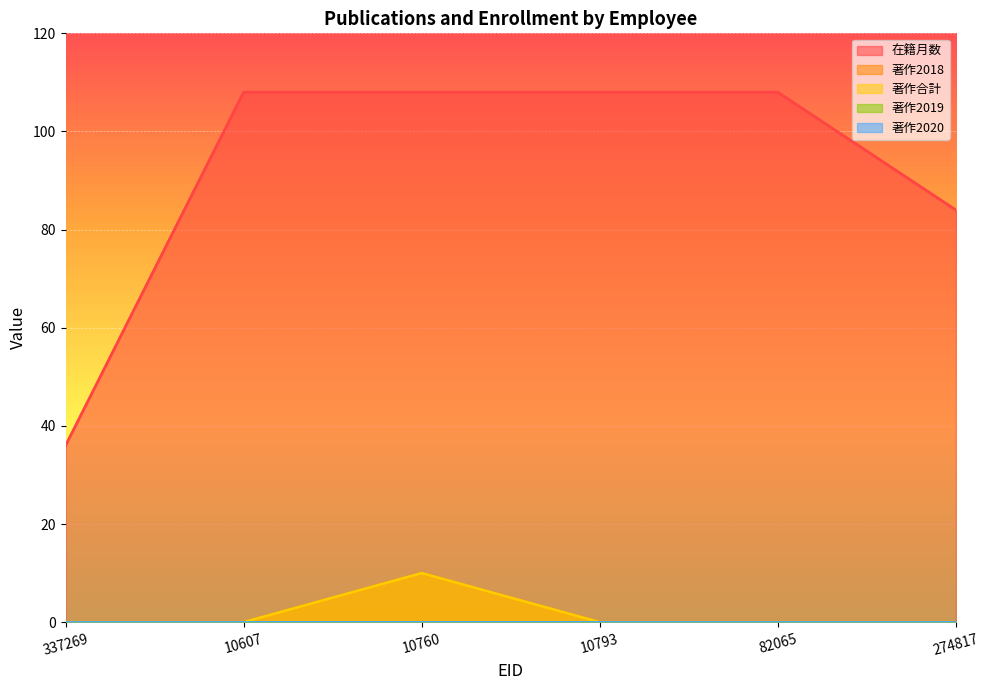

Which series changed the most between 337269 and 10793?

在籍月数